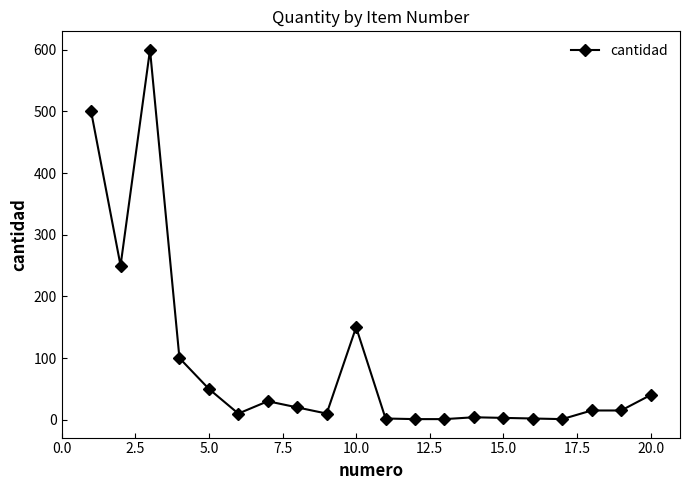

What is the maximum value shown in the chart?

600